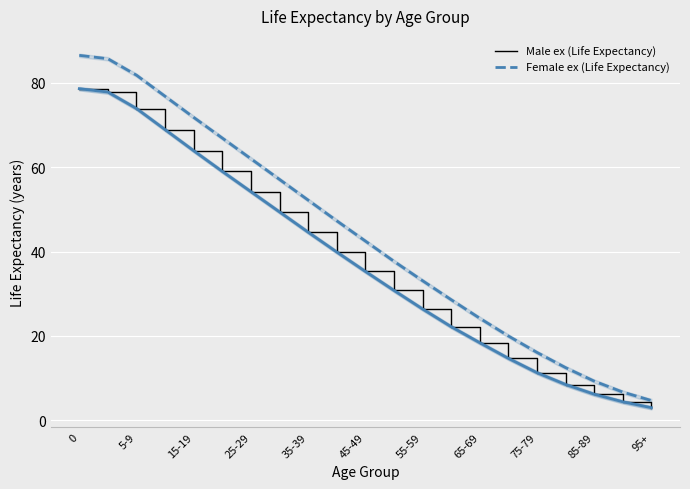

What are all the series names shown in the legend?

Male ex (Life Expectancy), Female ex (Life Expectancy)